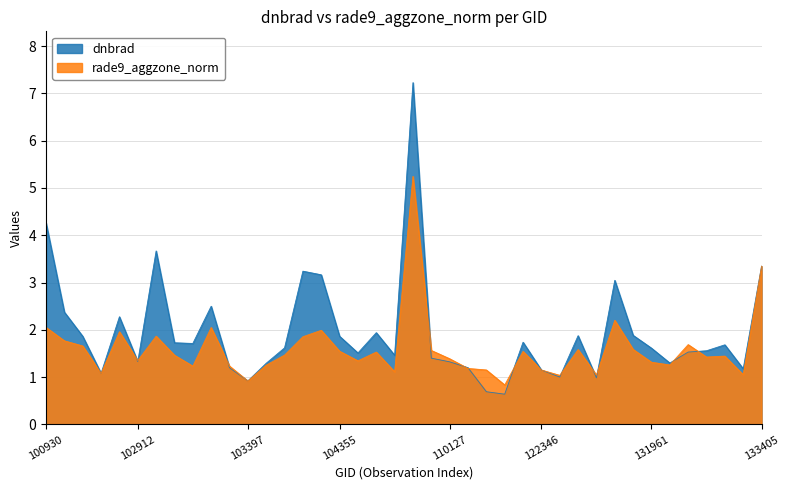

What are all the series names shown in the legend?

dnbrad, rade9_aggzone_norm